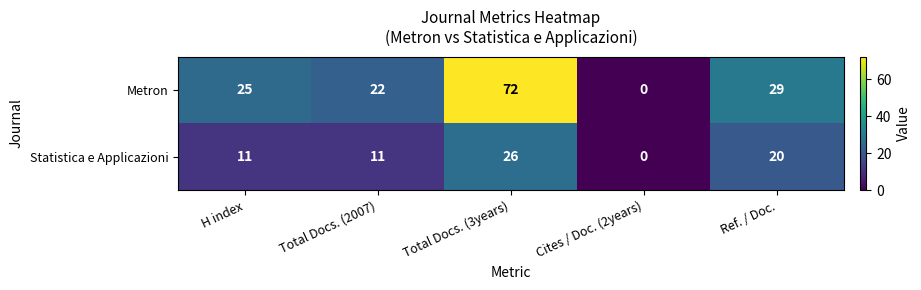

Which label corresponds to the smallest value in the chart?

Cites / Doc. (2years)